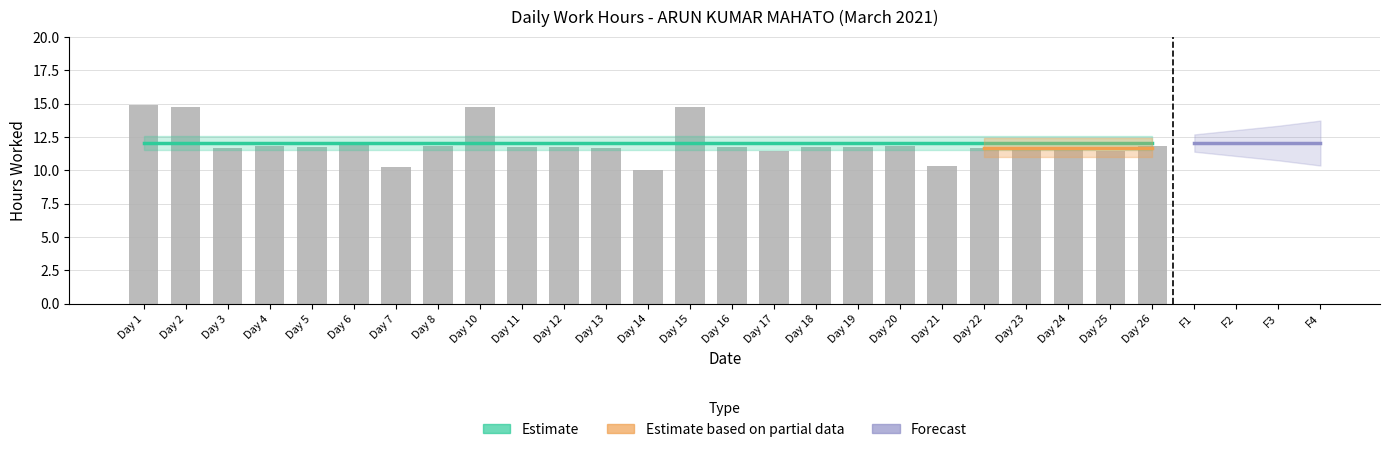

Rank the categories by value from highest to lowest.

Day 1, Day 15, Day 10, Day 2, Day 6, Day 26, Day 8, Day 20, Day 4, Day 5, Day 12, Day 16, Day 11, Day 24, Day 18, Day 23, Day 19, Day 22, Day 3, Day 13, Day 25, Day 17, Day 21, Day 7, Day 14